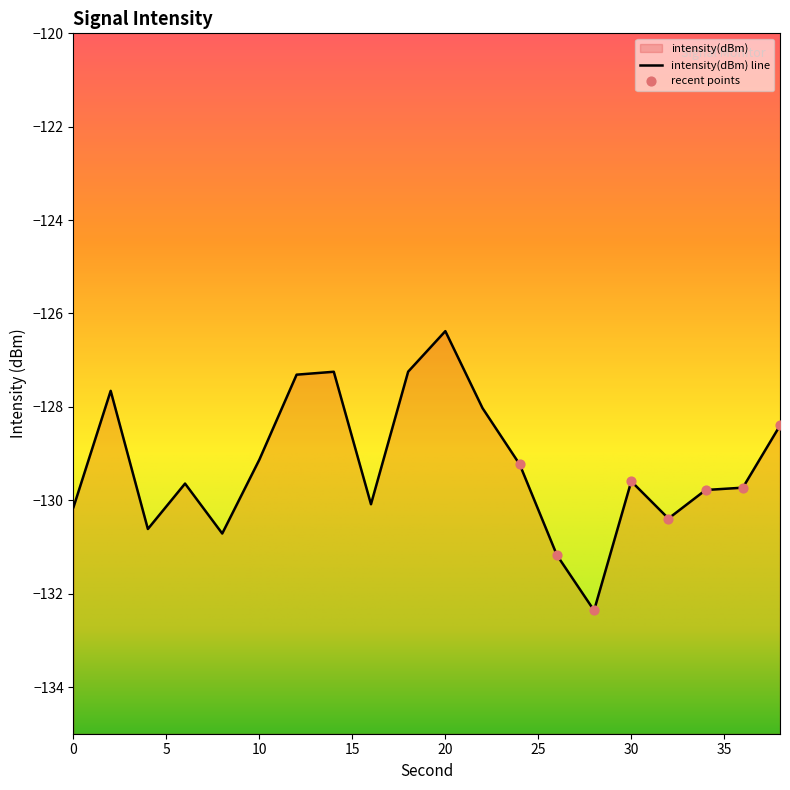

Between 8 and 30, which is larger?

30